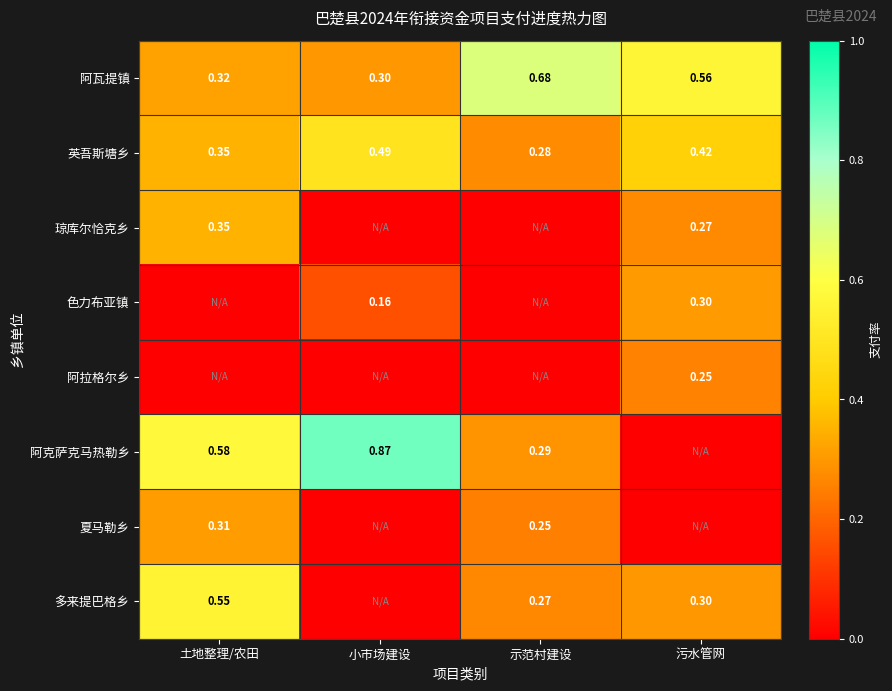

Which category has the lowest value in the 英吾斯塘乡 series?

示范村建设